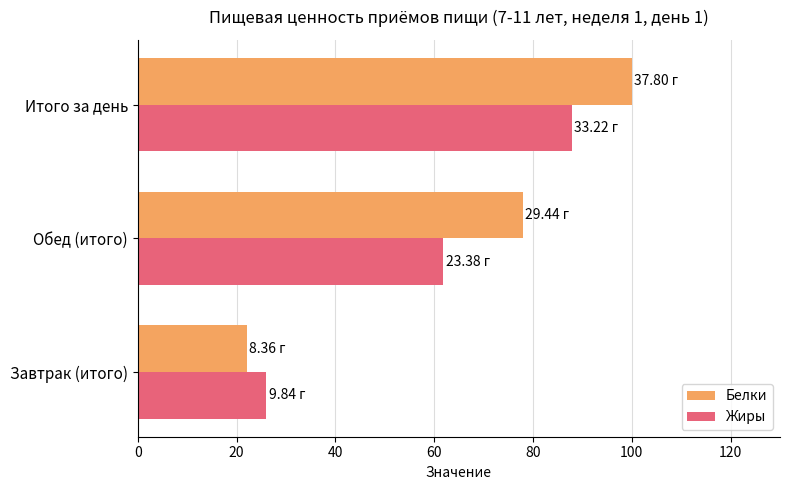

What is the average value of the Жиры series?

58.6